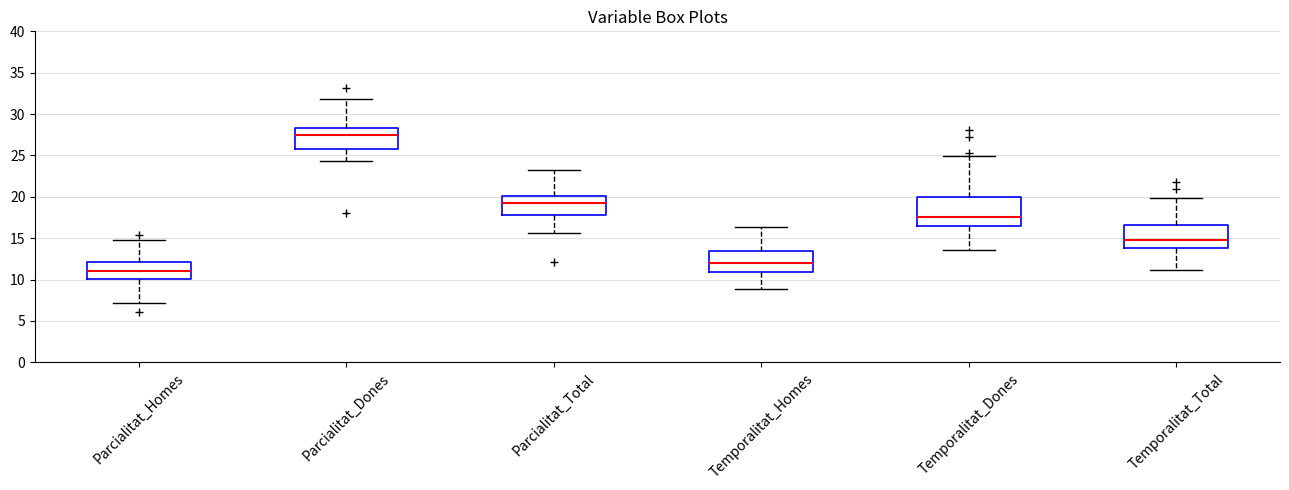

Reading left to right, transcribe this box plot: for each box, give where its median line is, the range the box spans, and where its two whiskers end, as read against the y-axis. The values are not printed on the chart, so give them approximately, as read against the axis.

Parcialitat_Homes: median 11.0, box 10.0 to 12.0, whiskers 7.0 to 15.0
Parcialitat_Dones: median 27.5, box 26.0 to 28.5, whiskers 24.5 to 32.0
Parcialitat_Total: median 19.0, box 18.0 to 20.0, whiskers 15.5 to 23.5
Temporalitat_Homes: median 12.0, box 11.0 to 13.5, whiskers 9.0 to 16.5
Temporalitat_Dones: median 17.5, box 16.5 to 20.0, whiskers 13.5 to 25.0
Temporalitat_Total: median 15.0, box 14.0 to 16.5, whiskers 11.0 to 20.0